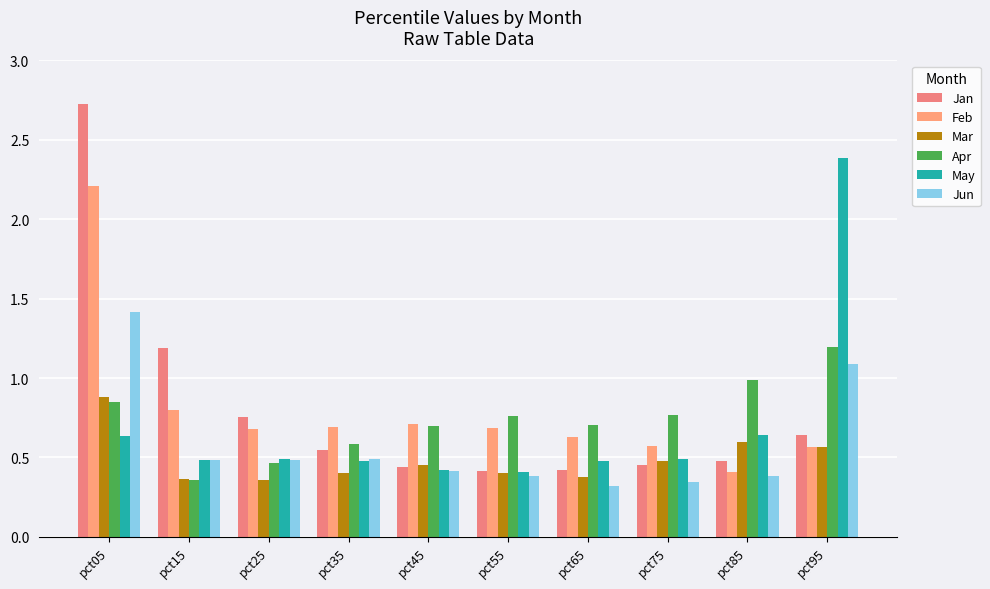

What is the value of the Feb bar at the 2nd from the left?

0.8